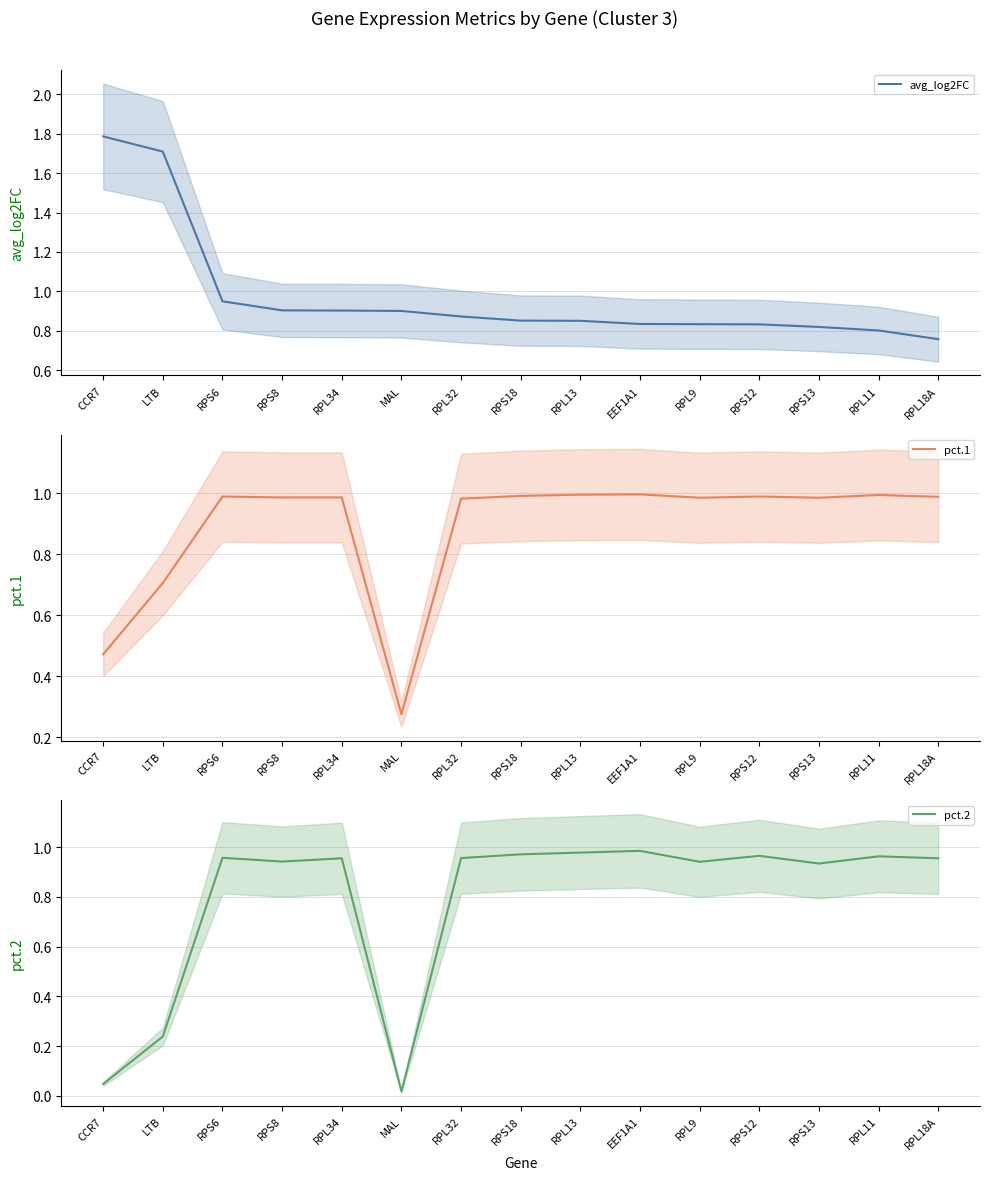

At which category is the sum across all series the highest?

RPS6